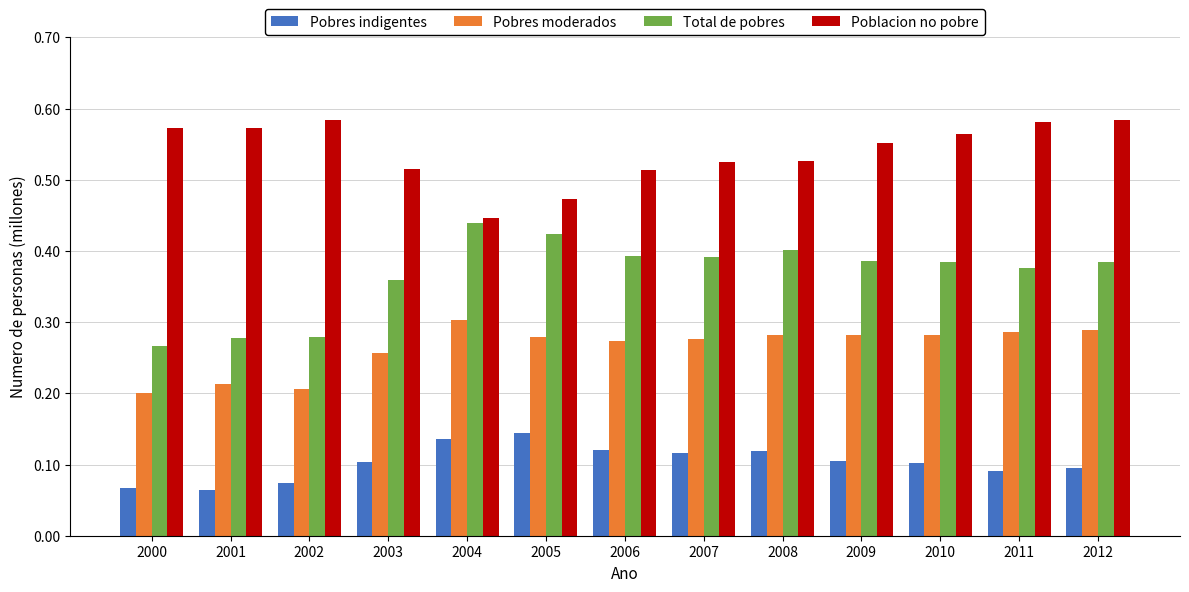

Is the value of Poblacion no pobre at 2006 greater than the value of Pobres moderados at 2011?

Yes